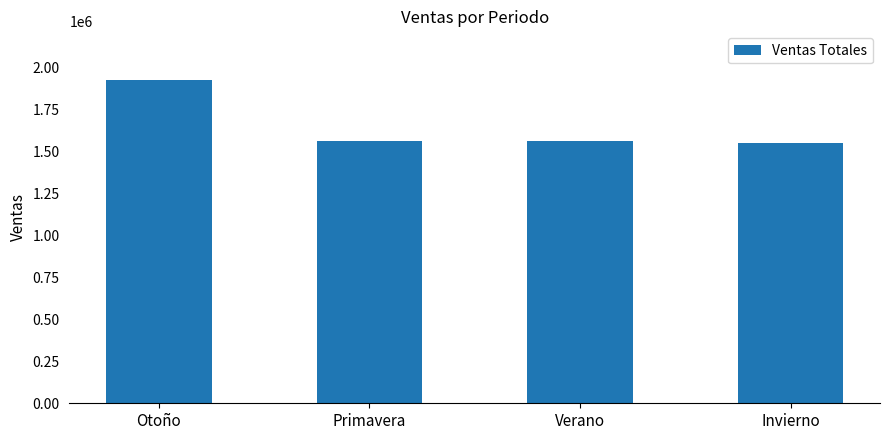

The chart shows a value of 1560000 at Verano. True or false?

True